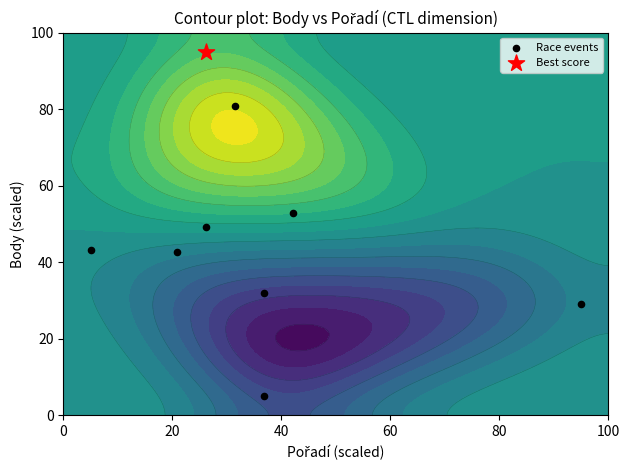

Is it true that the value at 100 is 57.1?

False